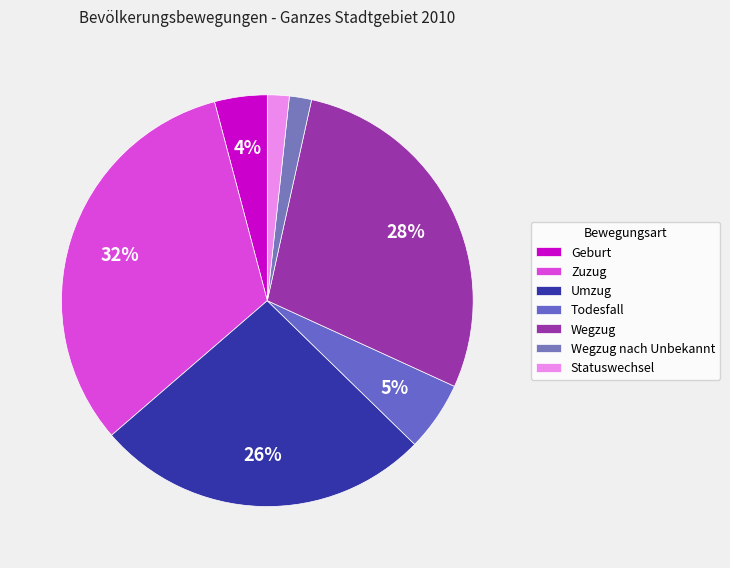

How many segments does this pie chart have?

7